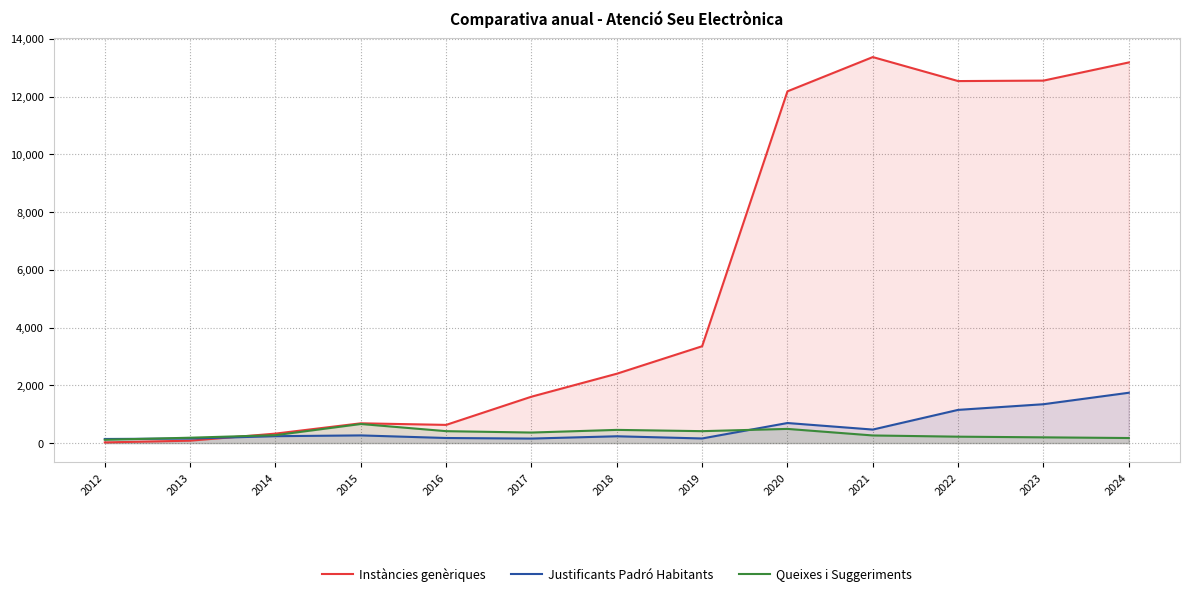

Which series has the widest spread of values?

Instàncies genèriques